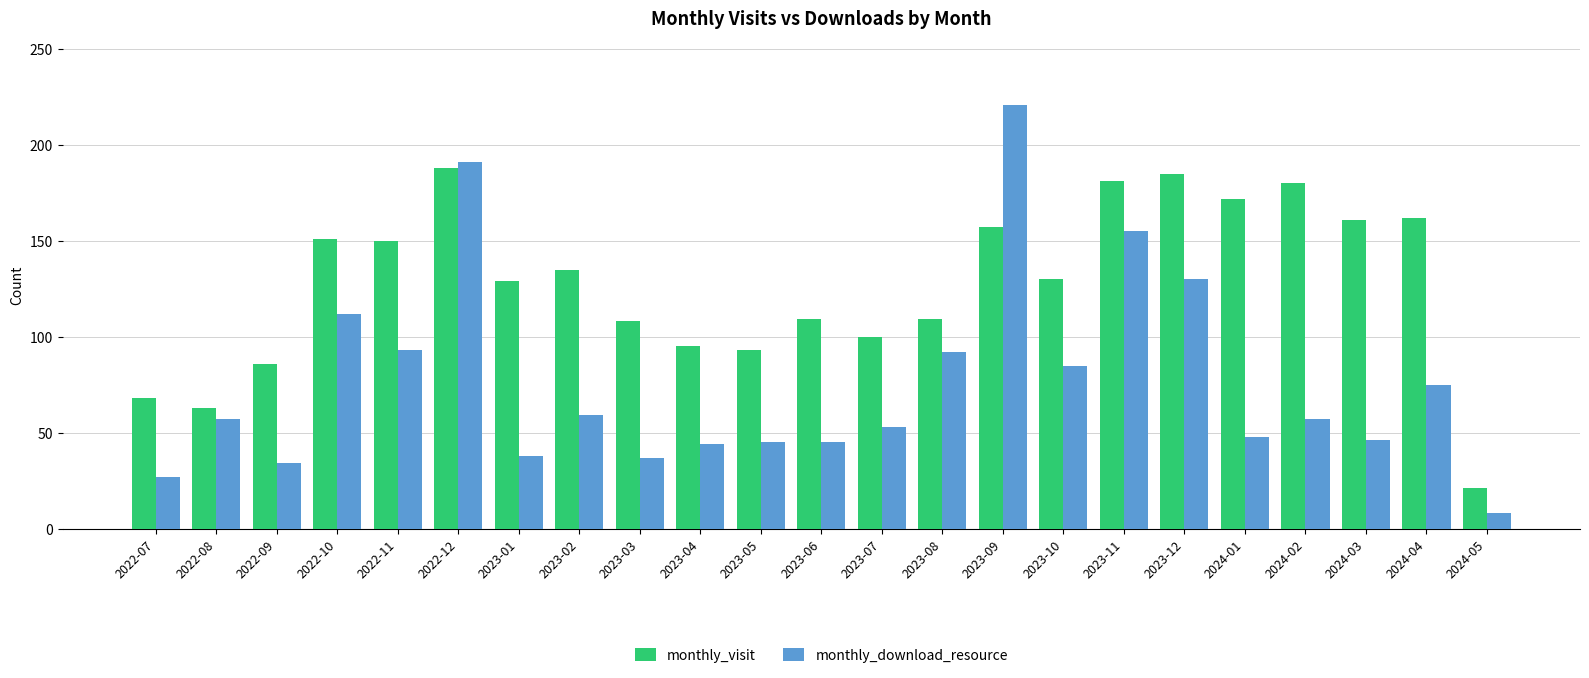

Which series has the largest range (max minus min)?

monthly_download_resource